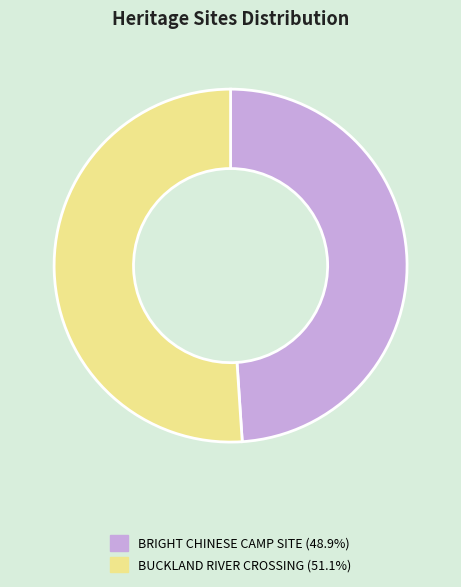

Which category accounts for the majority?

BUCKLAND RIVER CROSSING